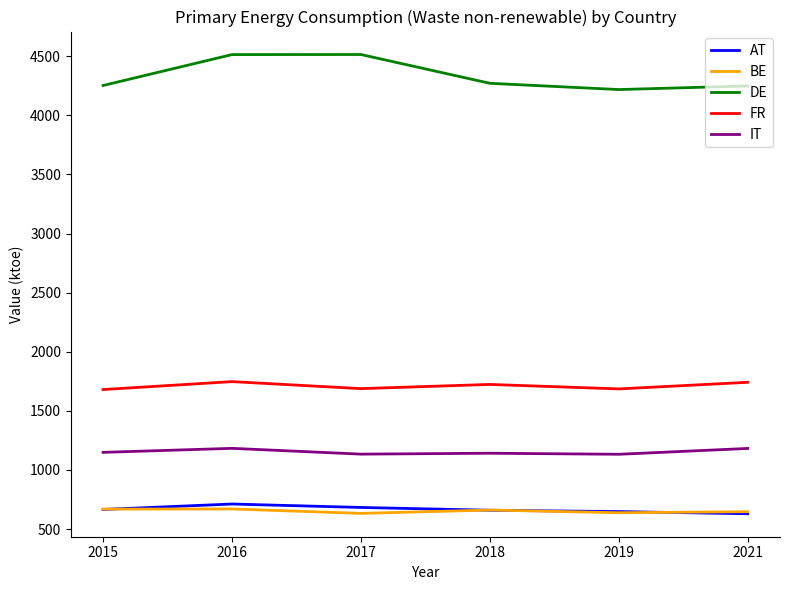

What is the highest value of the FR series?

1747.5